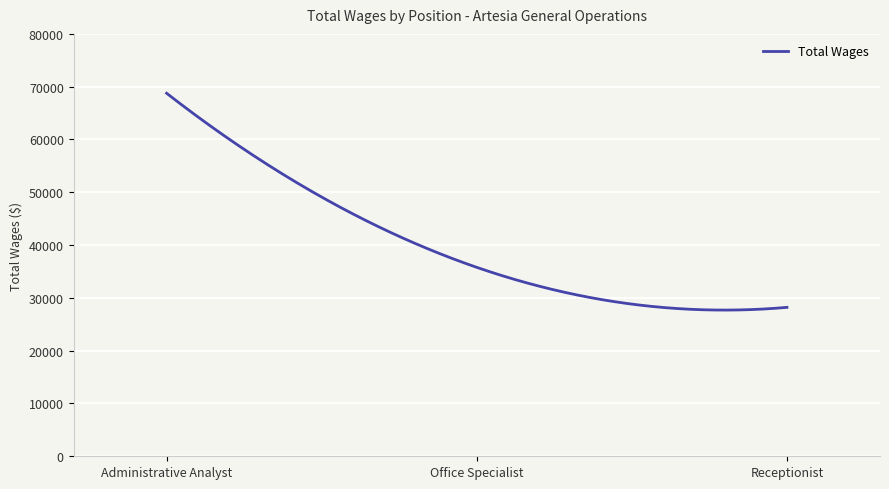

What is the smallest value displayed?

27688.8